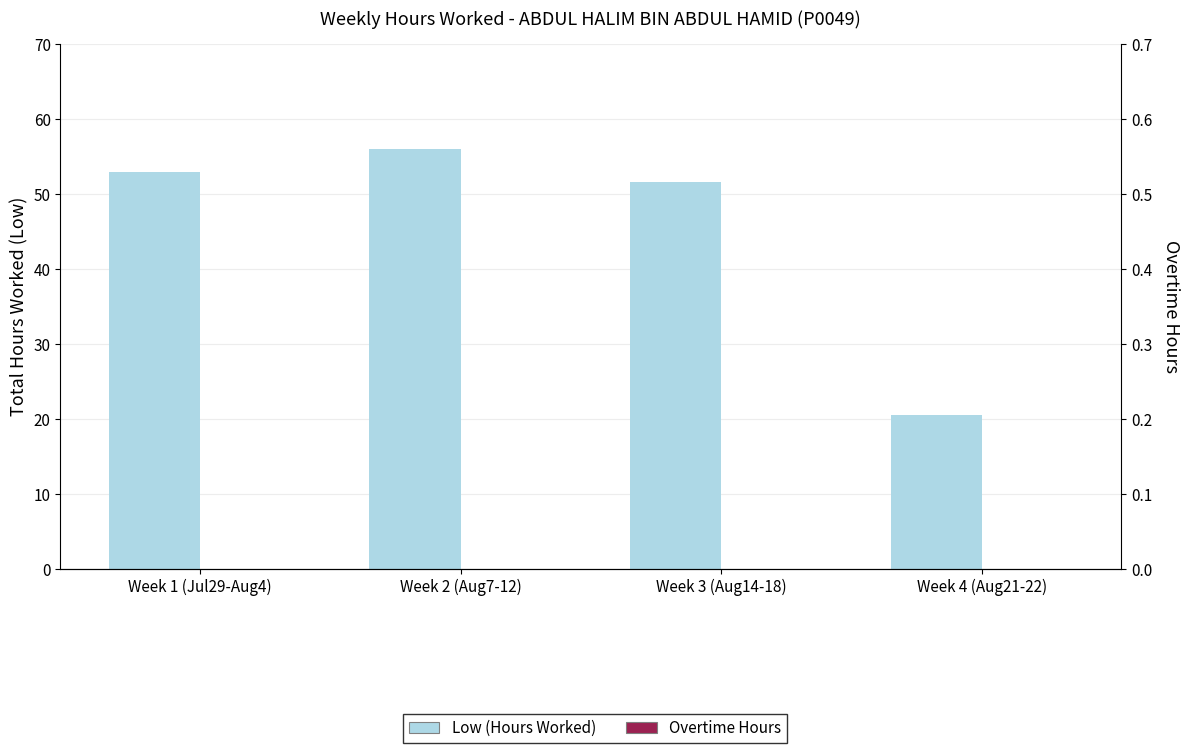

Does the chart contain any negative values?

No